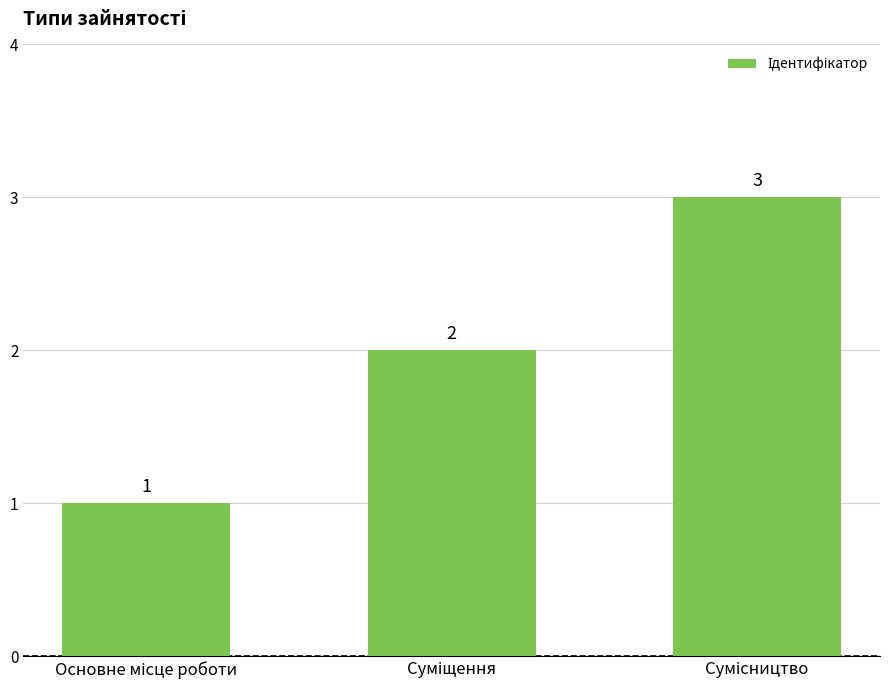

Count the values in the range 1 to 3.

3